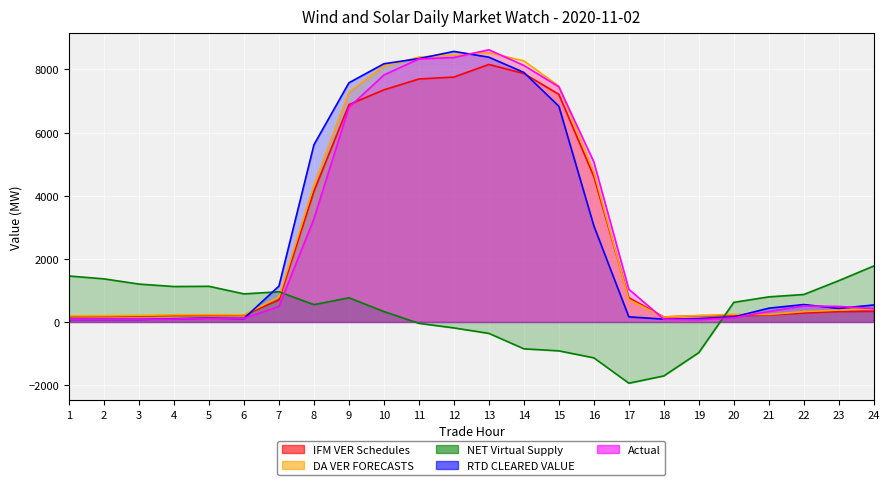

What is the value of the NET Virtual Supply point at the 22nd from the left?

870.0